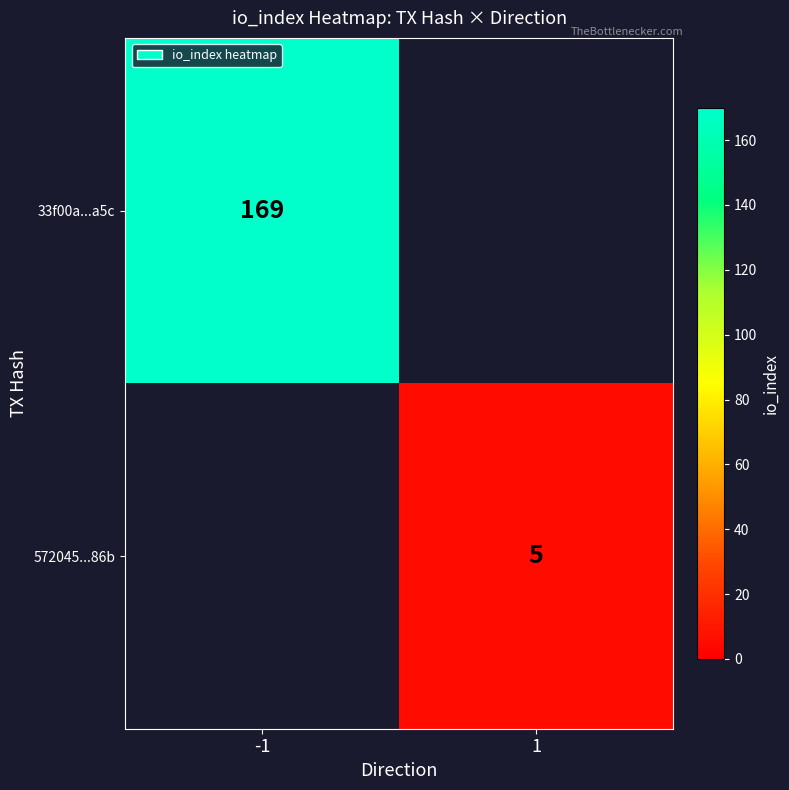

Between 1 and -1, which is larger?

-1